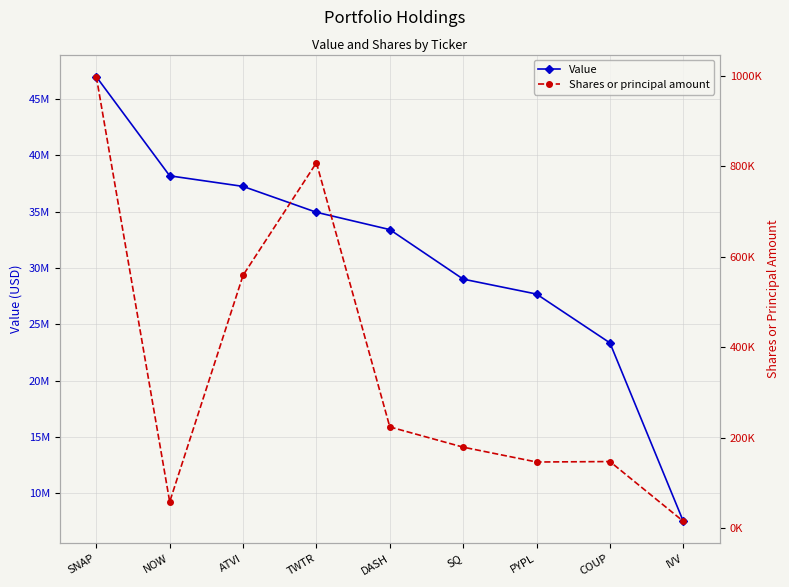

What is the value of the Value point at the 9th from the left?

7536000